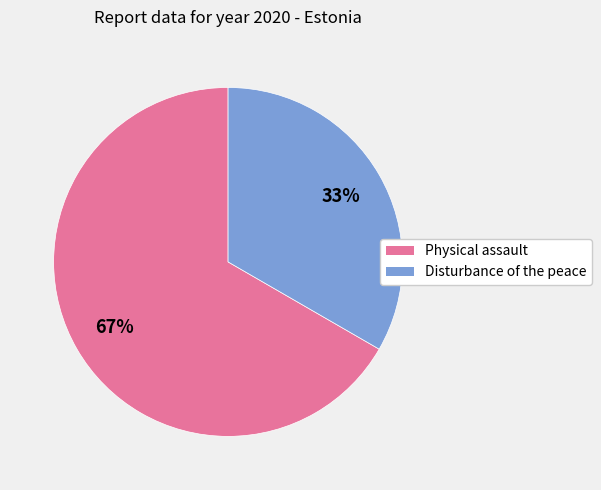

The Disturbance of the peace slice represents 33% of the pie. True or false?

True